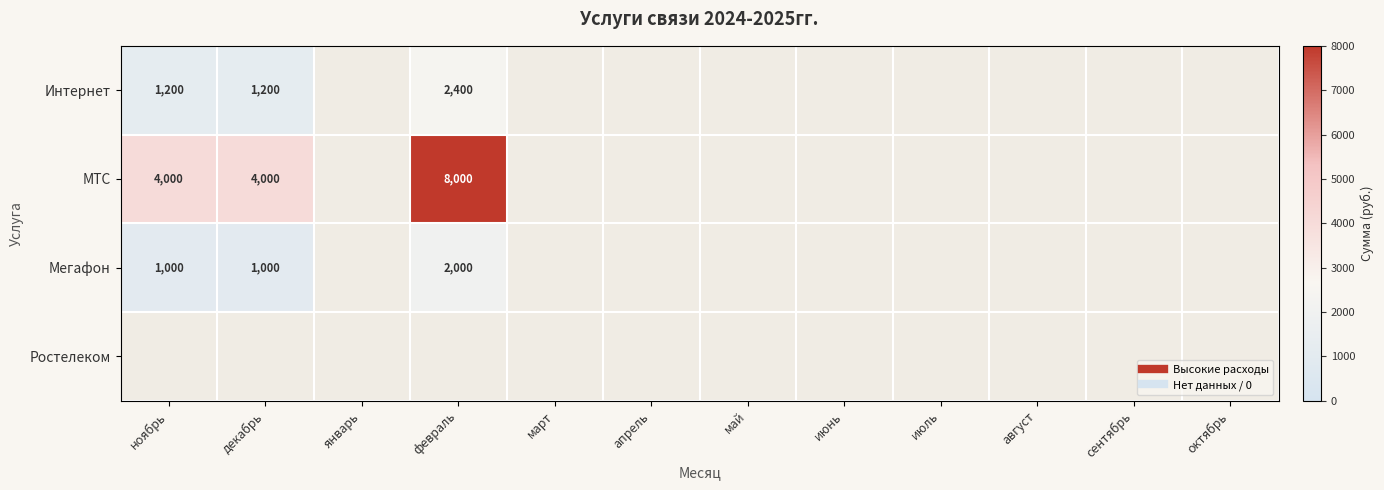

Rank the categories by Ростелеком value from lowest to highest.

ноябрь, декабрь, январь, февраль, март, апрель, май, июнь, июль, август, сентябрь, октябрь